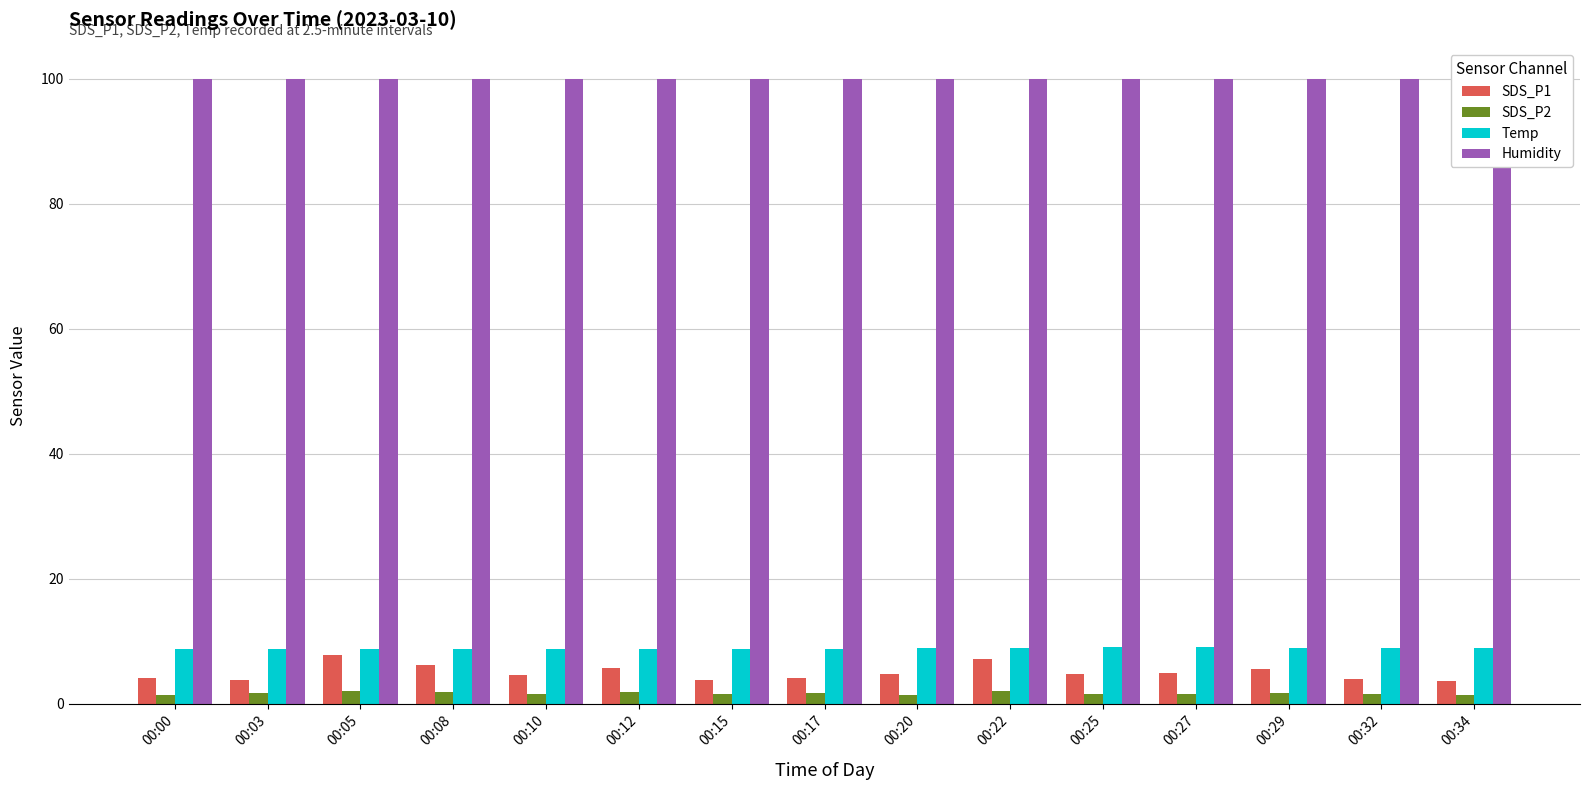

Which series has the widest spread of values?

SDS_P1